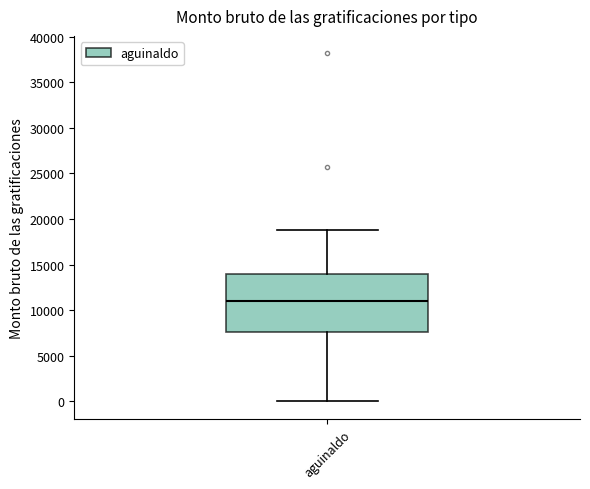

Transcribe this box plot: give where the median line is, the range the box spans, and where the two whiskers end, as read against the y-axis. The values are not printed on the chart, so give them approximately, as read against the axis.

median 11000, box 7500 to 14000, whiskers 0 to 19000